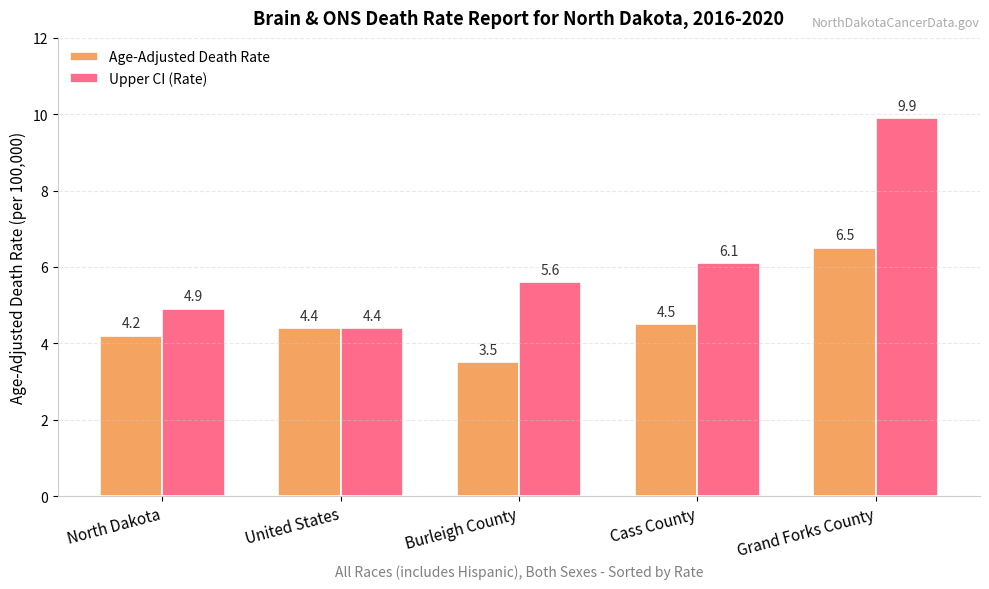

At which label does Age-Adjusted Death Rate first exceed 4?

North Dakota